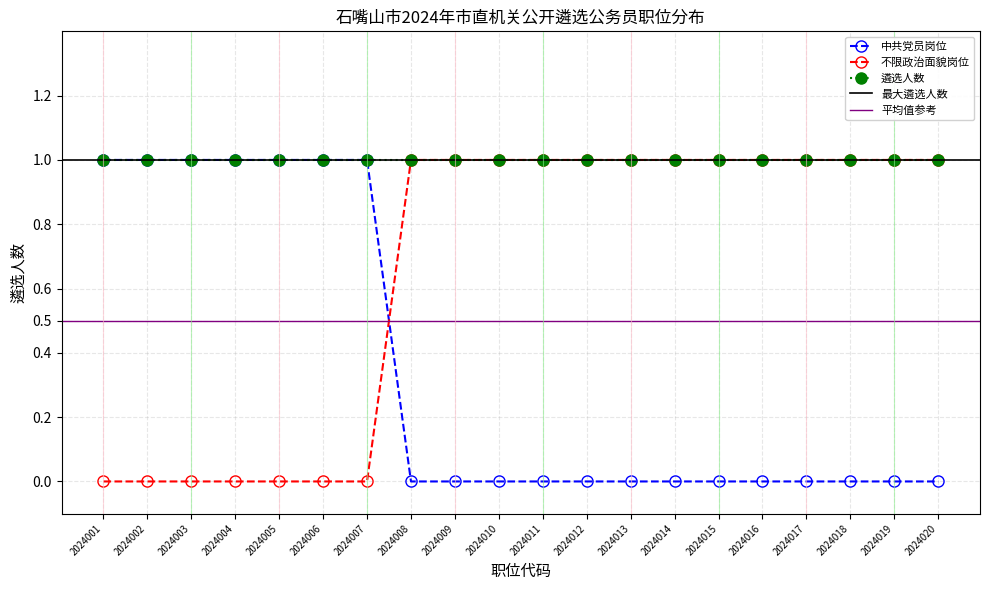

Rank the series by their maximum value, from highest to lowest.

中共党员岗位, 不限政治面貌岗位